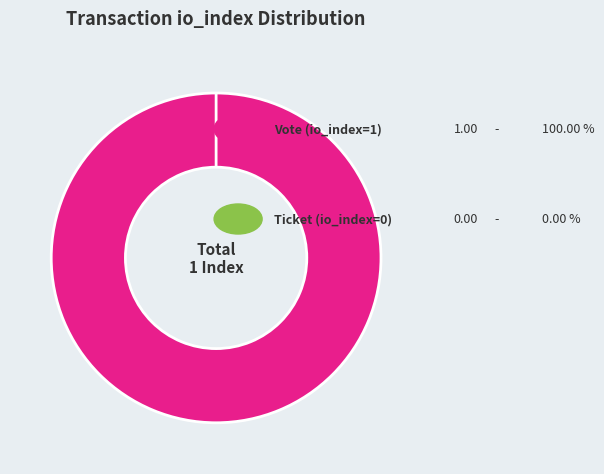

To the nearest percent, what percentage of the pie is Vote (io_index=1)?

100%